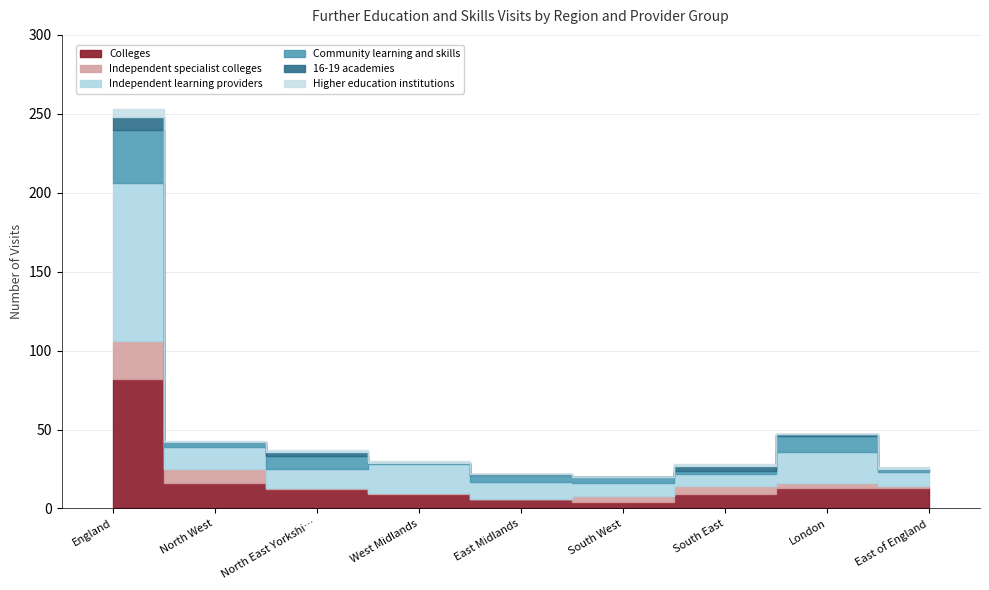

What is the total value across all series at South West?

20